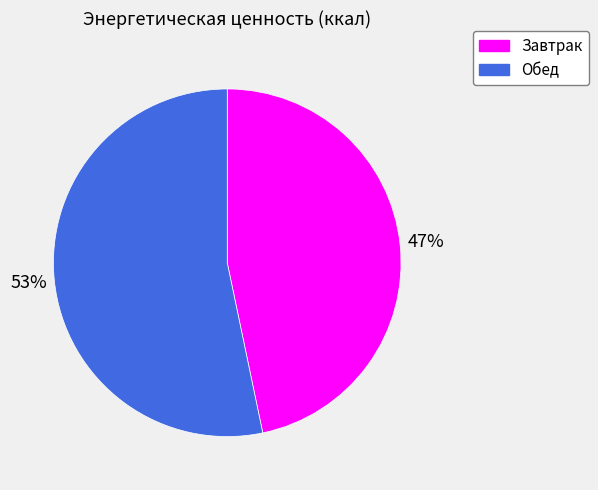

Is it true that Обед is 53% of the pie?

True